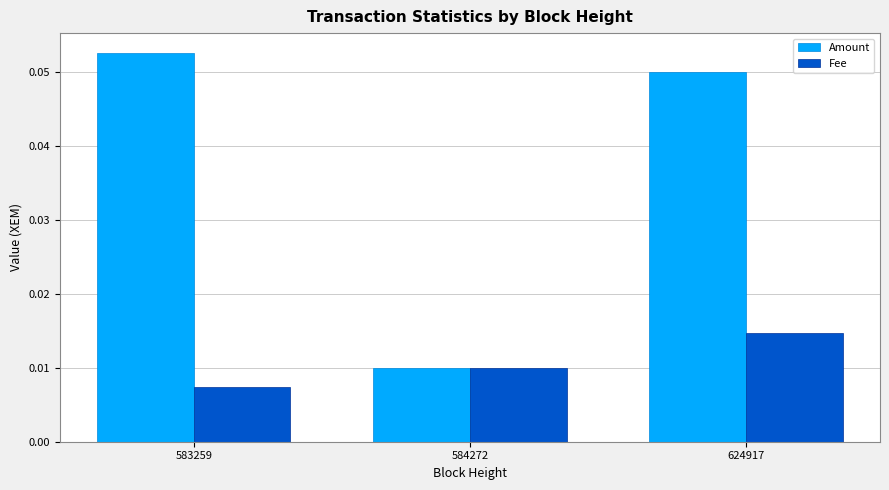

Is the value of Amount at 583259 greater than the value of Fee at 584272?

Yes